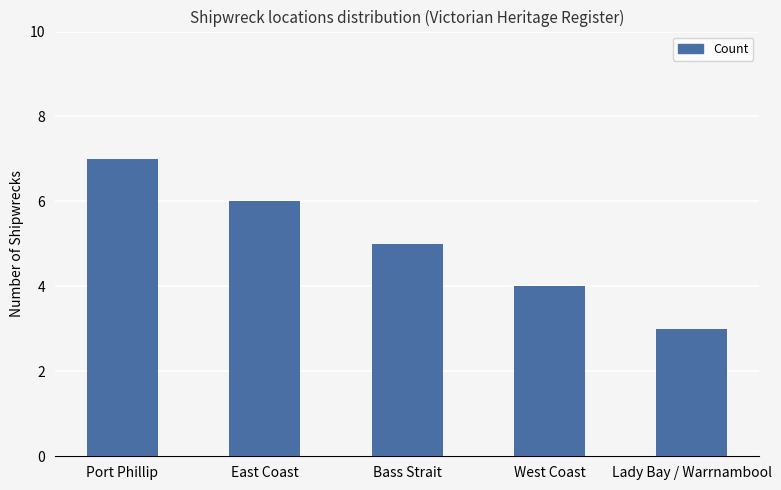

Reading right to left, extract all data points from this chart.

3	4	5	6	7